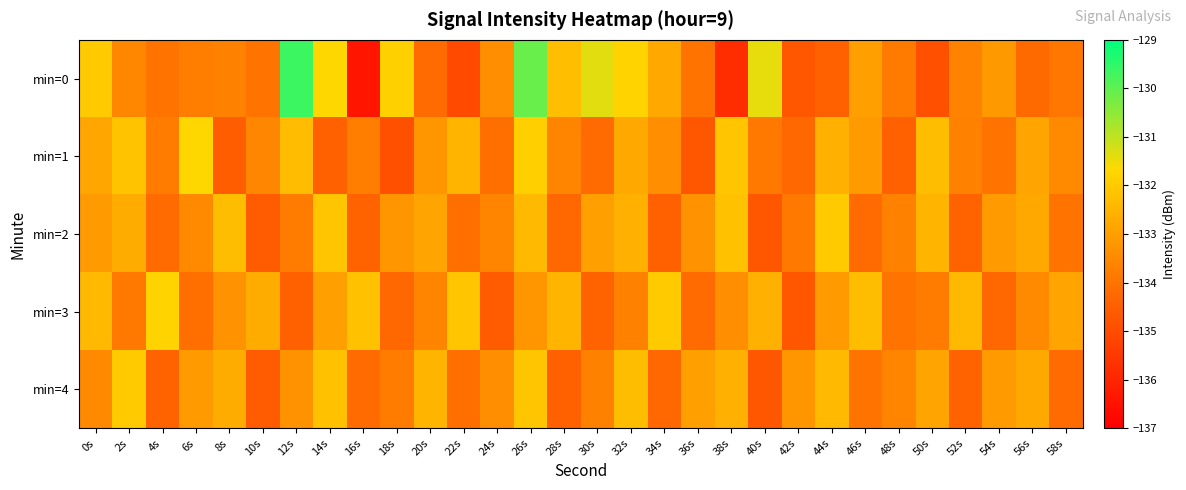

Which label corresponds to the largest value in the chart?

12s